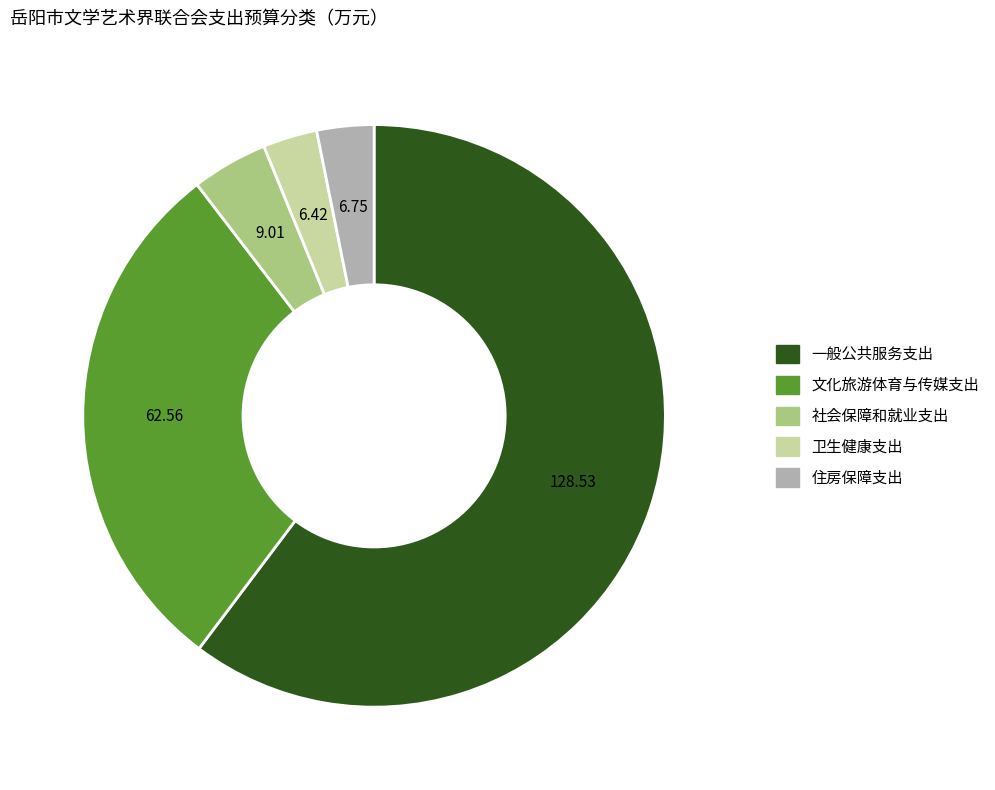

Is it true that 社会保障和就业支出 is 4% of the pie?

True